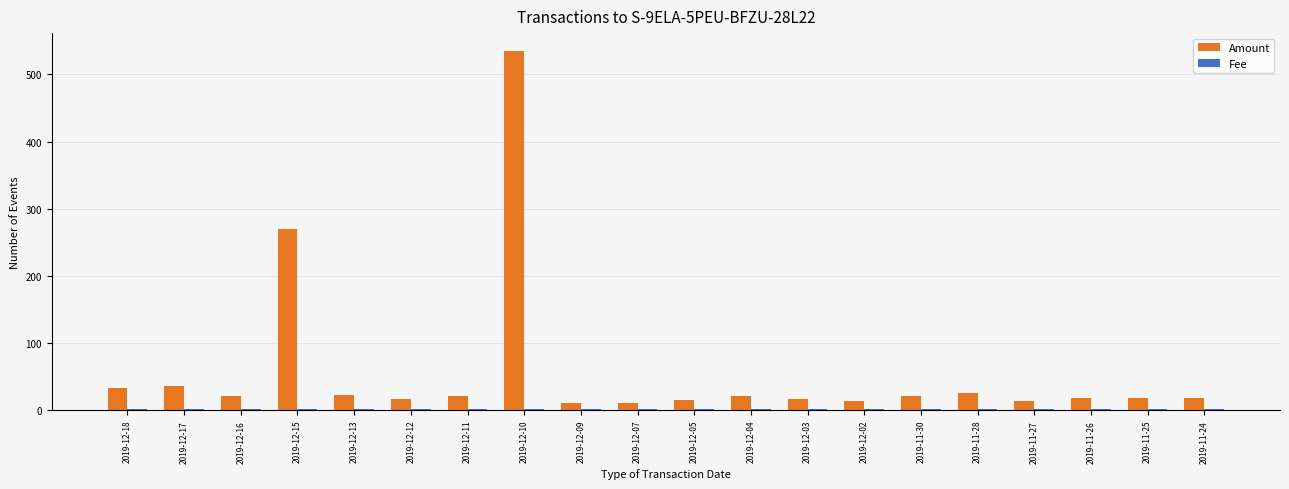

How many data points does each series have?

20